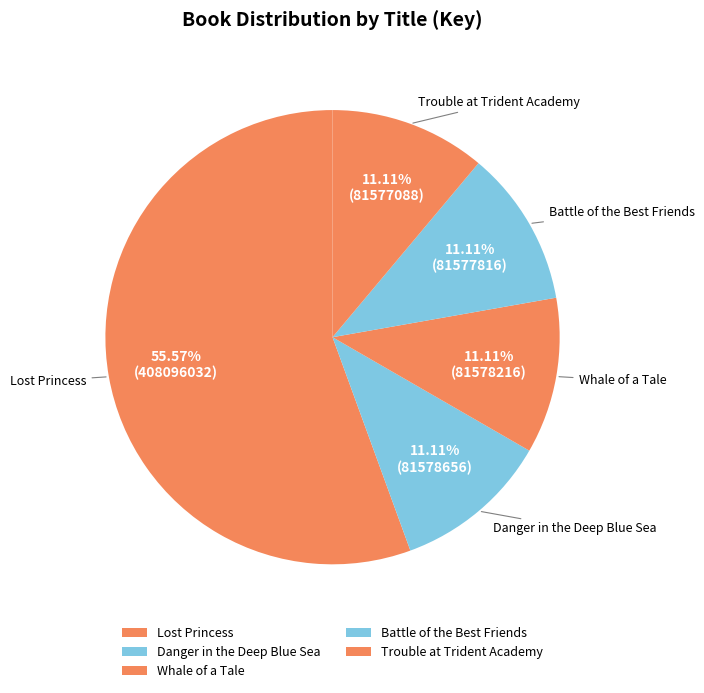

To the nearest percent, what portion does Danger in the Deep Blue Sea represent?

11%